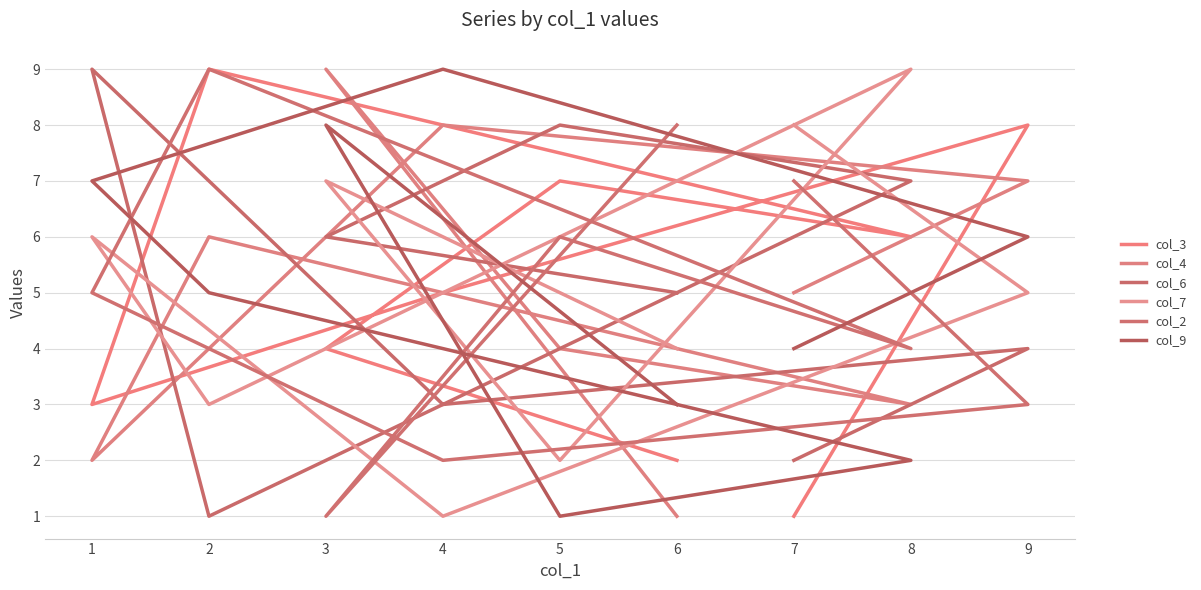

Where is the first local minimum for col_7?

4